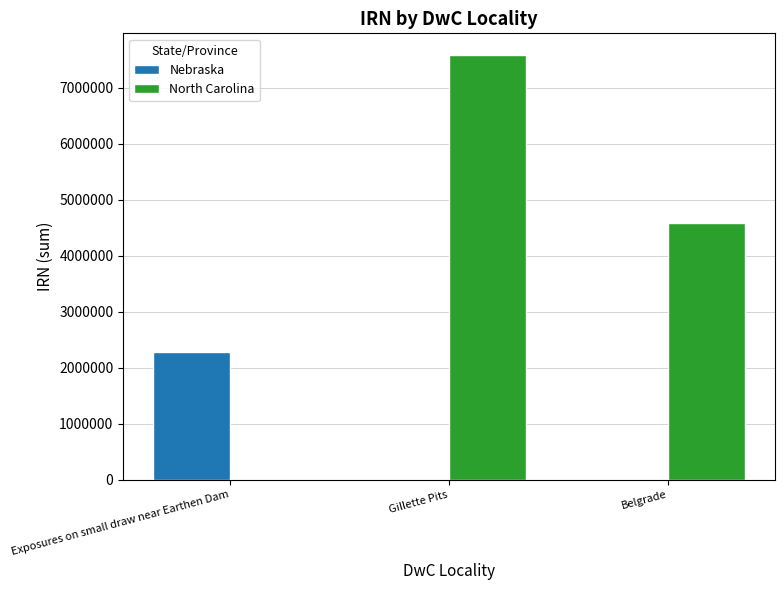

What value does the North Carolina series have at Belgrade, to the nearest 100?

4591500